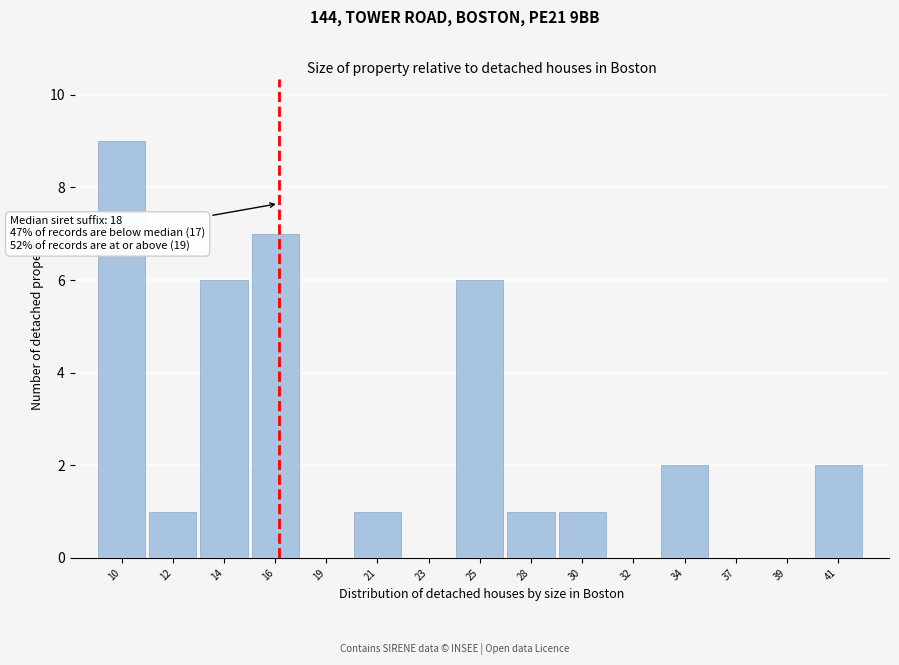

Reading left to right, extract all data points from this chart.

10=9	12=1	14=6	16=7	19=0	21=1	23=0	25=6	28=1	30=1	32=0	34=2	37=0	39=0	41=2